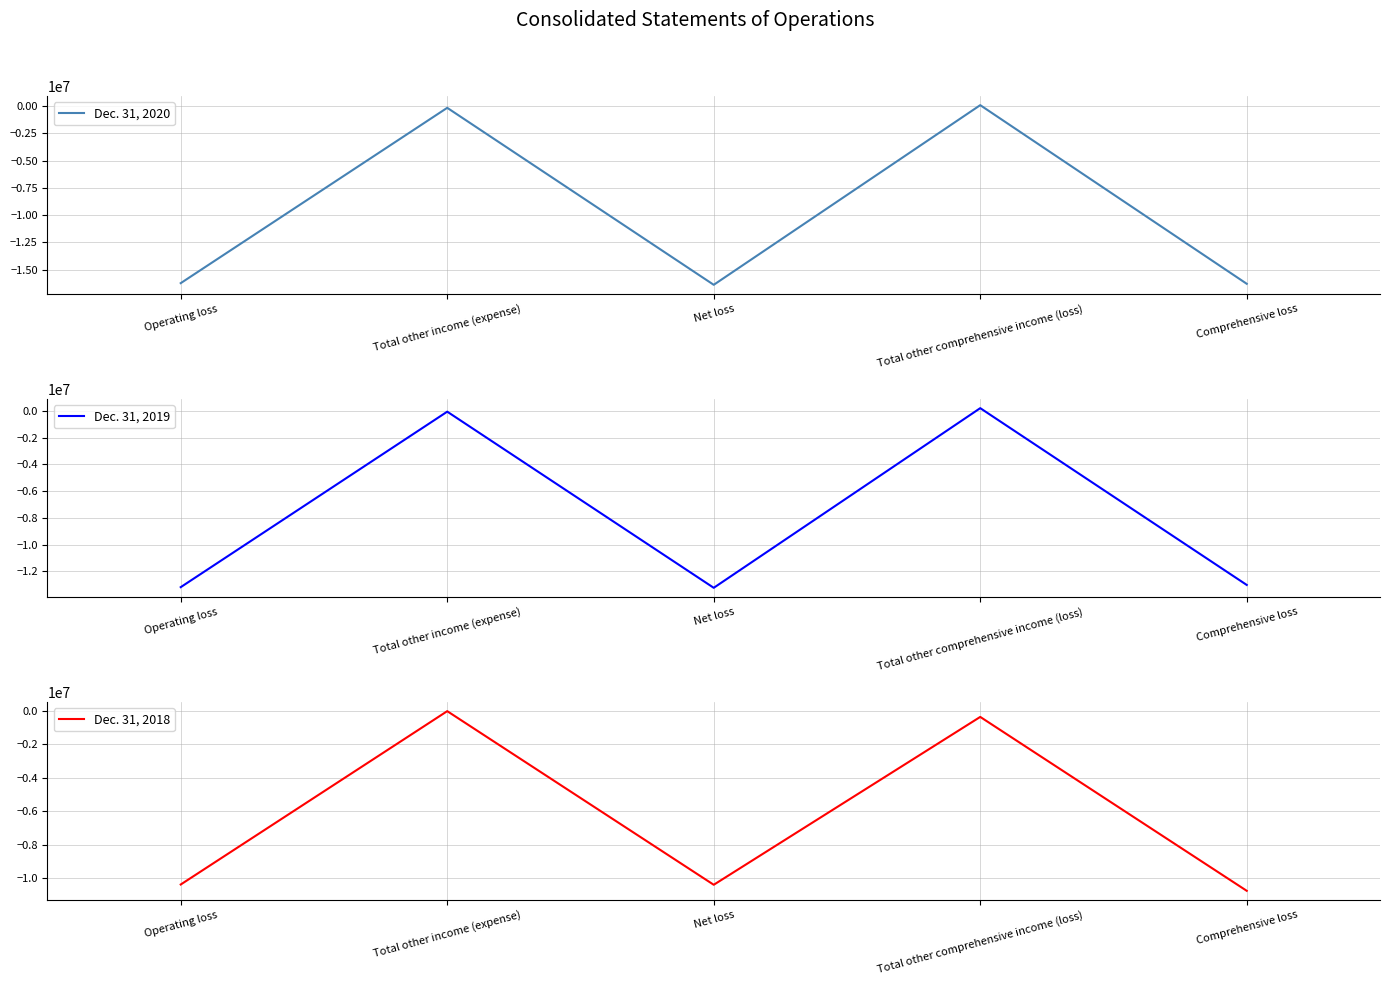

List the series in order of their peak value, highest first.

Dec. 31, 2019, Dec. 31, 2020, Dec. 31, 2018